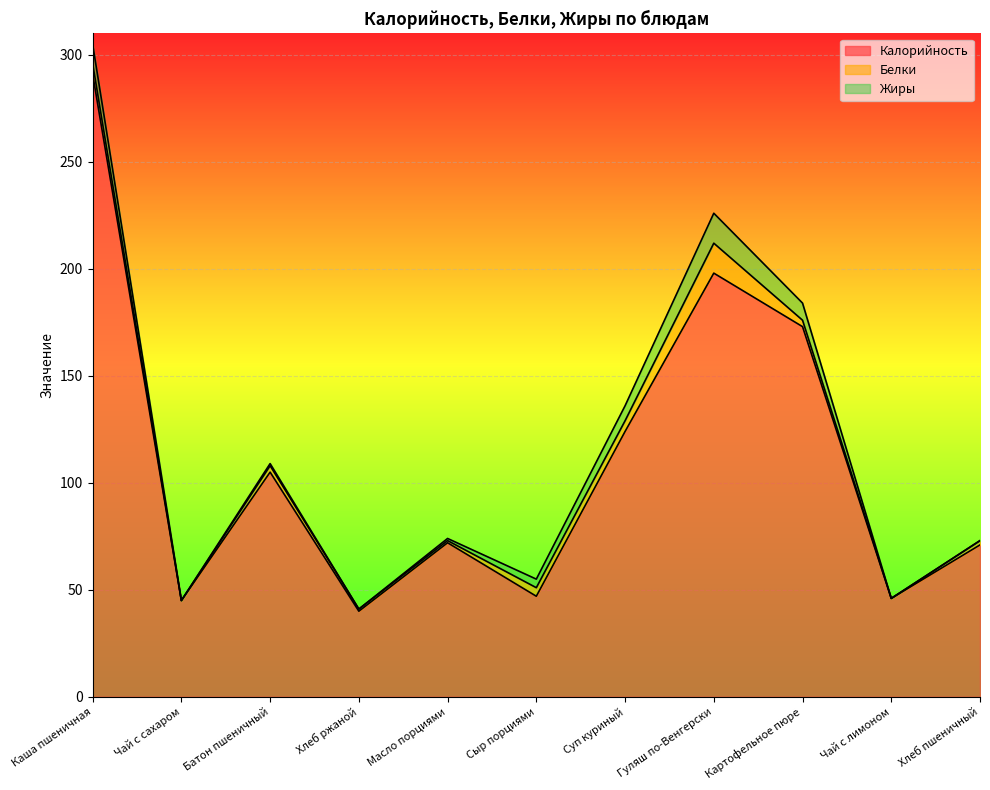

Reading right to left, extract all data points from this chart.

Калорийность: Хлеб пшеничный=71	Чай с лимоном=46	Картофельное пюре=173	Гуляш по-Венгерски=198	Суп куриный=124	Сыр порциями=47	Масло порциями=72	Хлеб ржаной=40	Батон пшеничный=105	Чай с сахаром=45	Каша пшеничная=291
Белки: Хлеб пшеничный=2	Чай с лимоном=0	Картофельное пюре=3	Гуляш по-Венгерски=14	Суп куриный=5	Сыр порциями=4	Масло порциями=1	Хлеб ржаной=1	Батон пшеничный=3	Чай с сахаром=0	Каша пшеничная=5
Жиры: Хлеб пшеничный=0	Чай с лимоном=0	Картофельное пюре=8	Гуляш по-Венгерски=14	Суп куриный=7	Сыр порциями=4	Масло порциями=1	Хлеб ржаной=0	Батон пшеничный=1	Чай с сахаром=0	Каша пшеничная=9